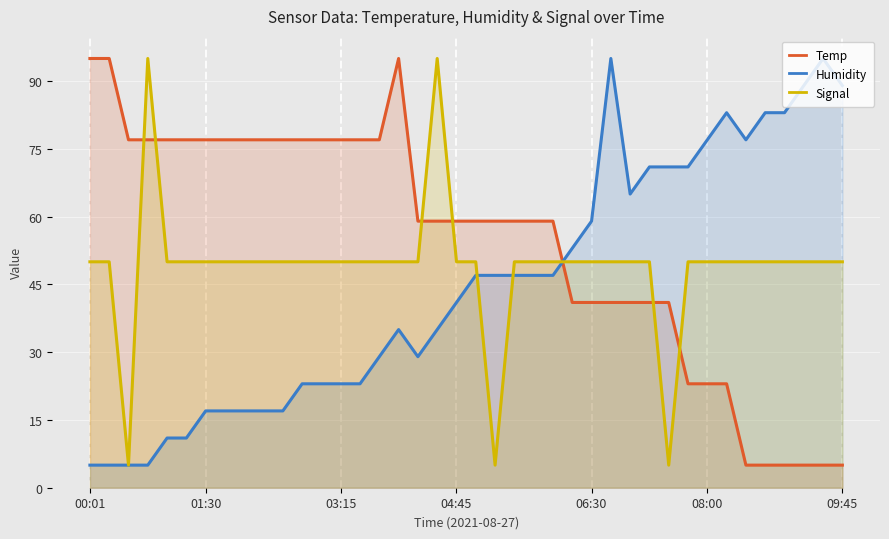

Which series ends up on top after the final intersection of Temp and Humidity?

Humidity